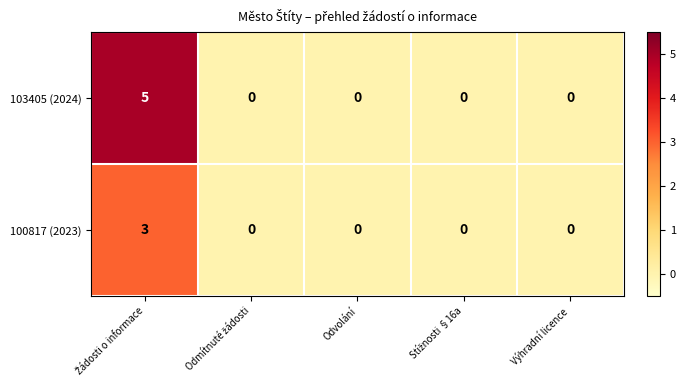

List the series in order of their overall mean, highest first.

103405 (2024), 100817 (2023)